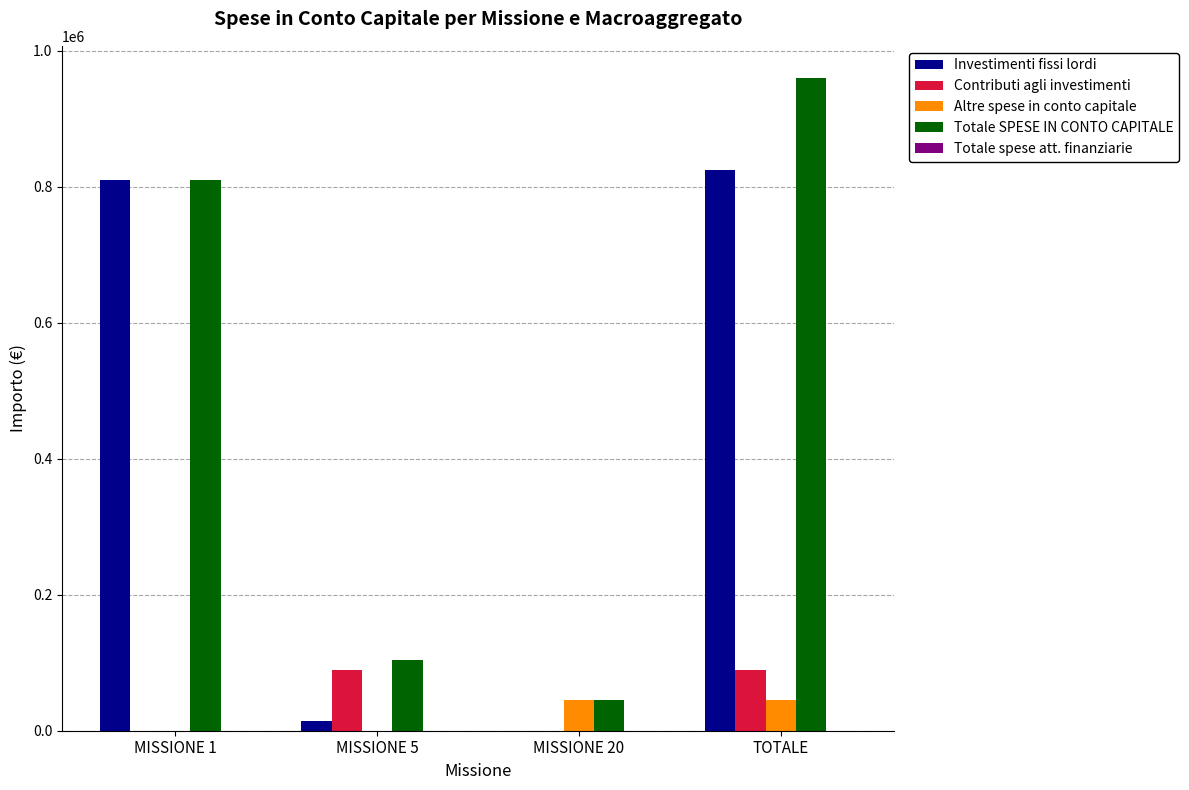

True or false: Totale SPESE IN CONTO CAPITALE has a value of 959456 at TOTALE.

True